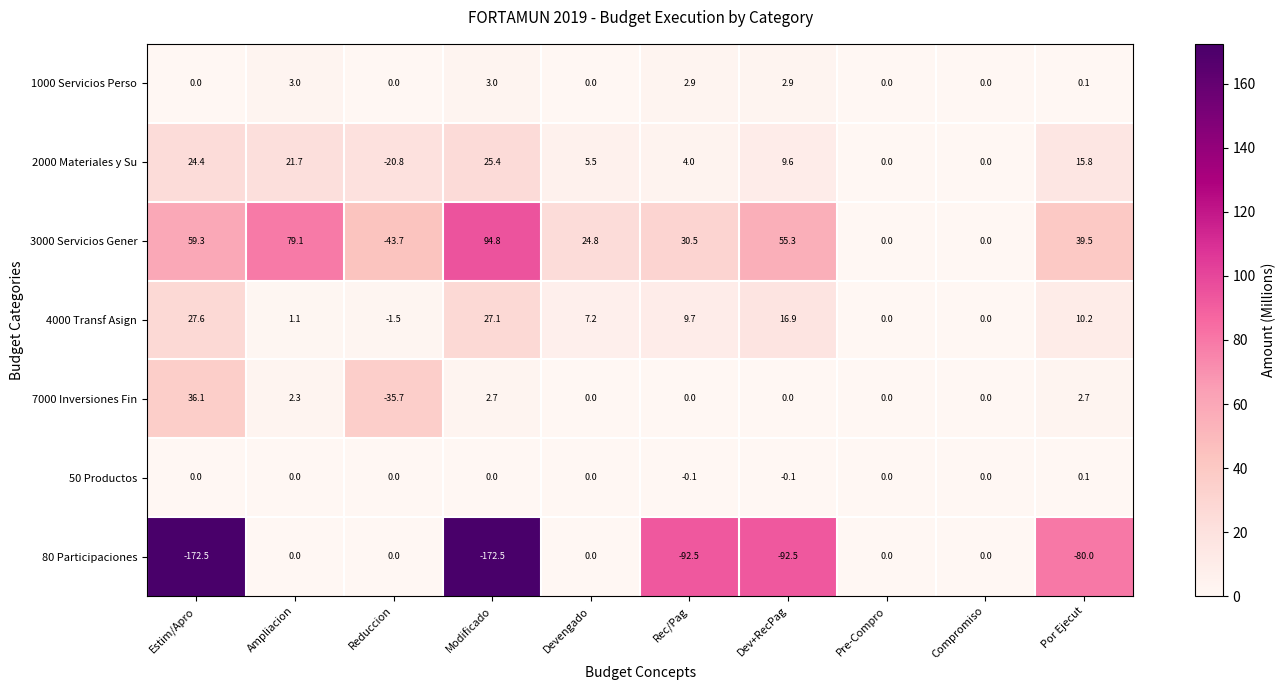

What is the spread (max minus min) of values at Modificado?

267.3